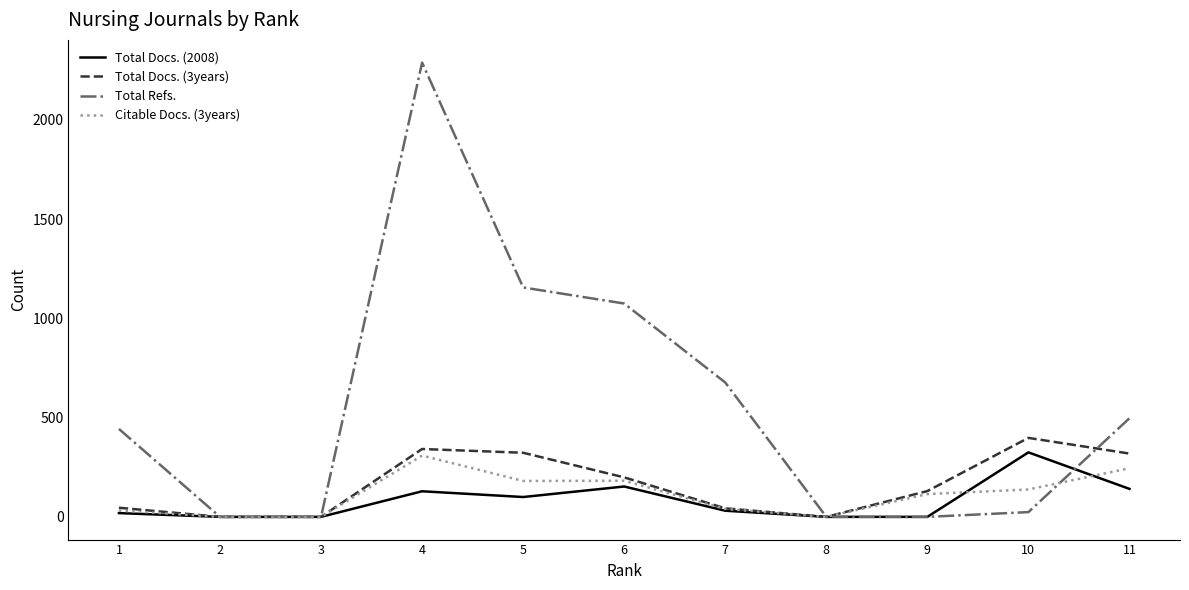

What is the maximum value shown in the chart?

2289